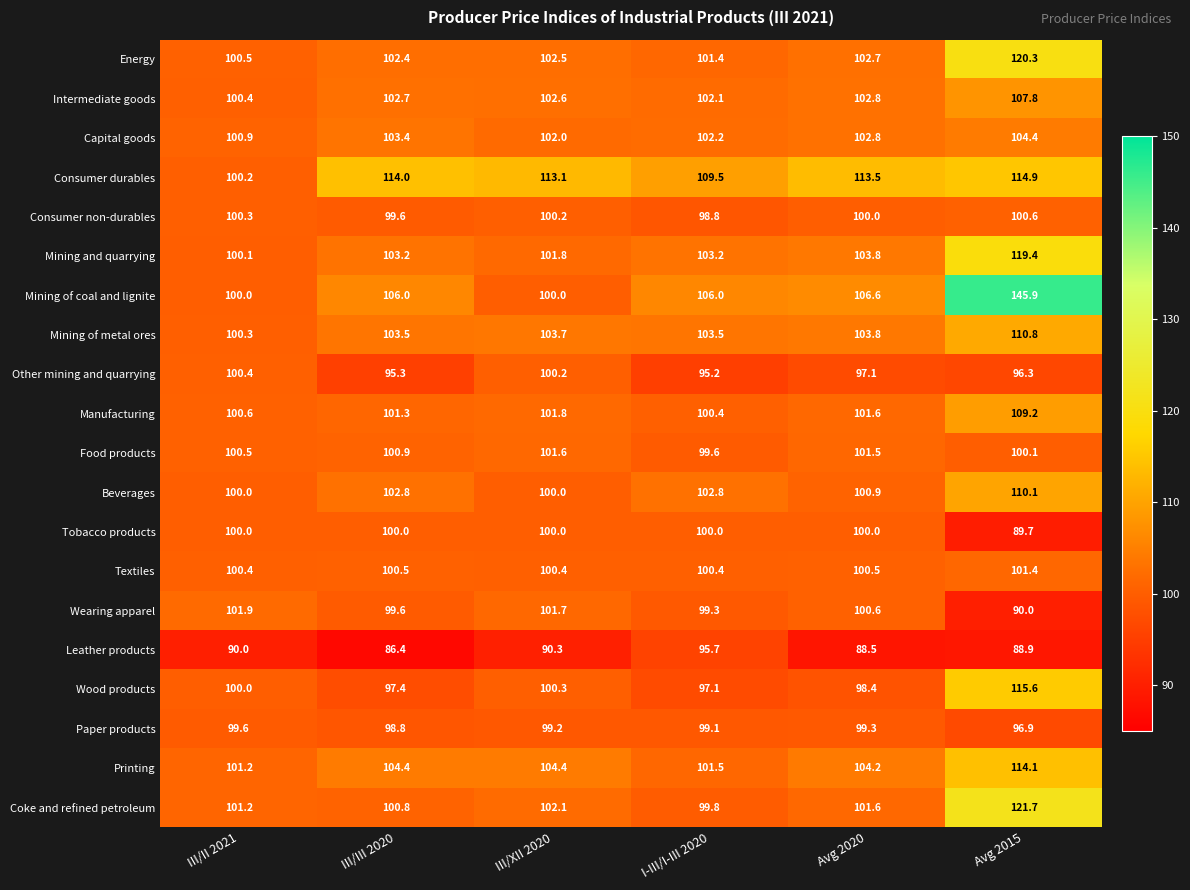

What is the total value across all series at Avg 2020?

2030.2